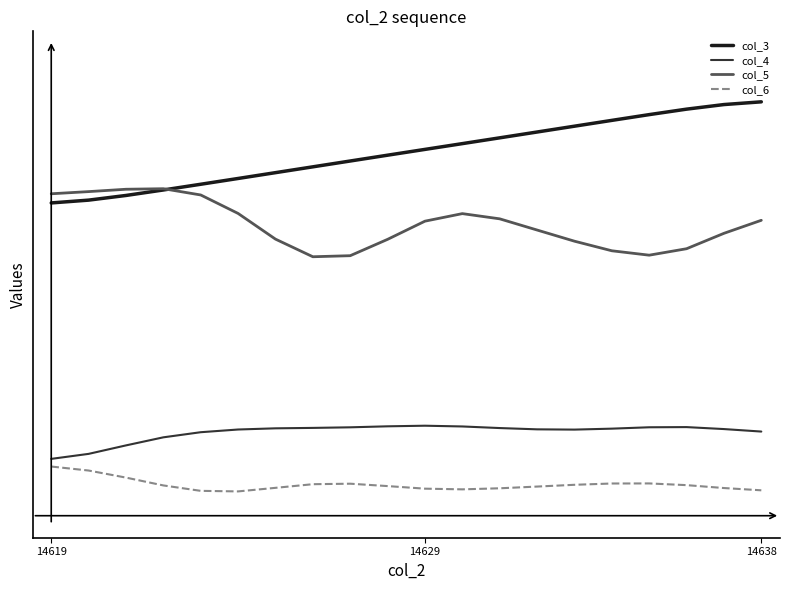

List the series in order of their peak value, lowest first.

col_6, col_4, col_5, col_3